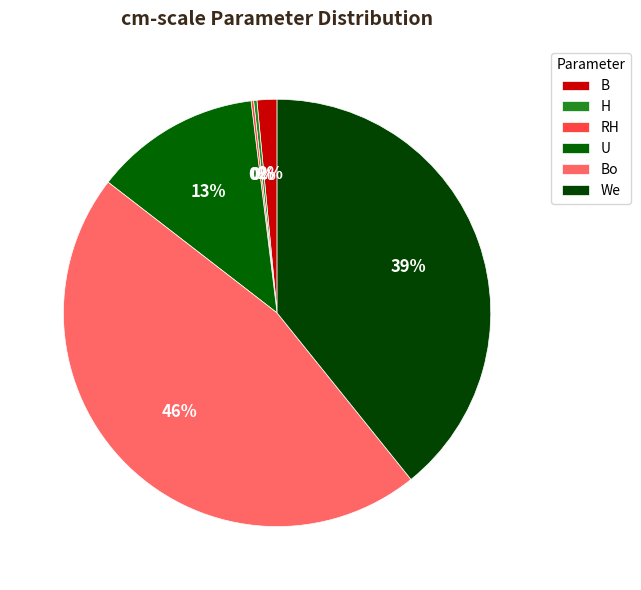

Rank the categories by value from lowest to highest.

RH, H, B, U, We, Bo